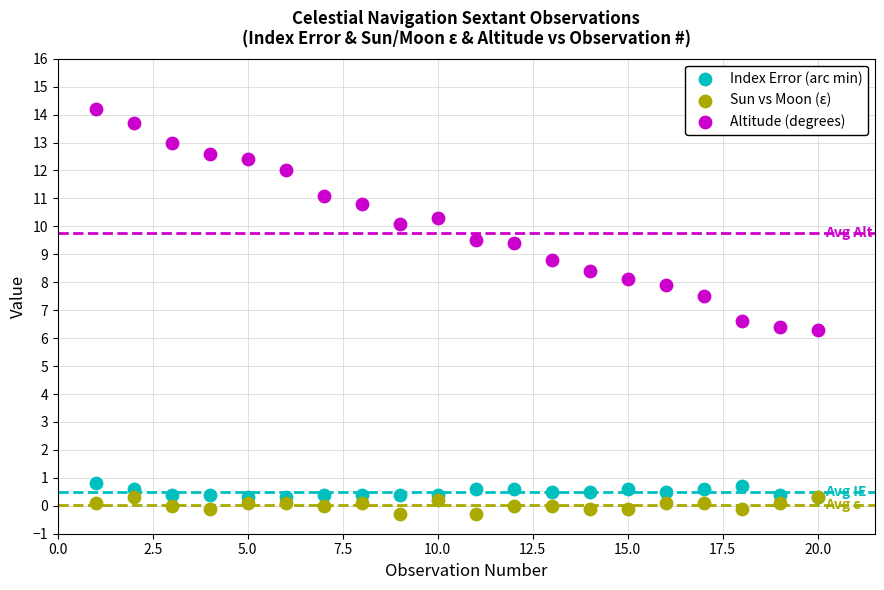

What is the X range (max minus min) for the scatter plot?

19.0